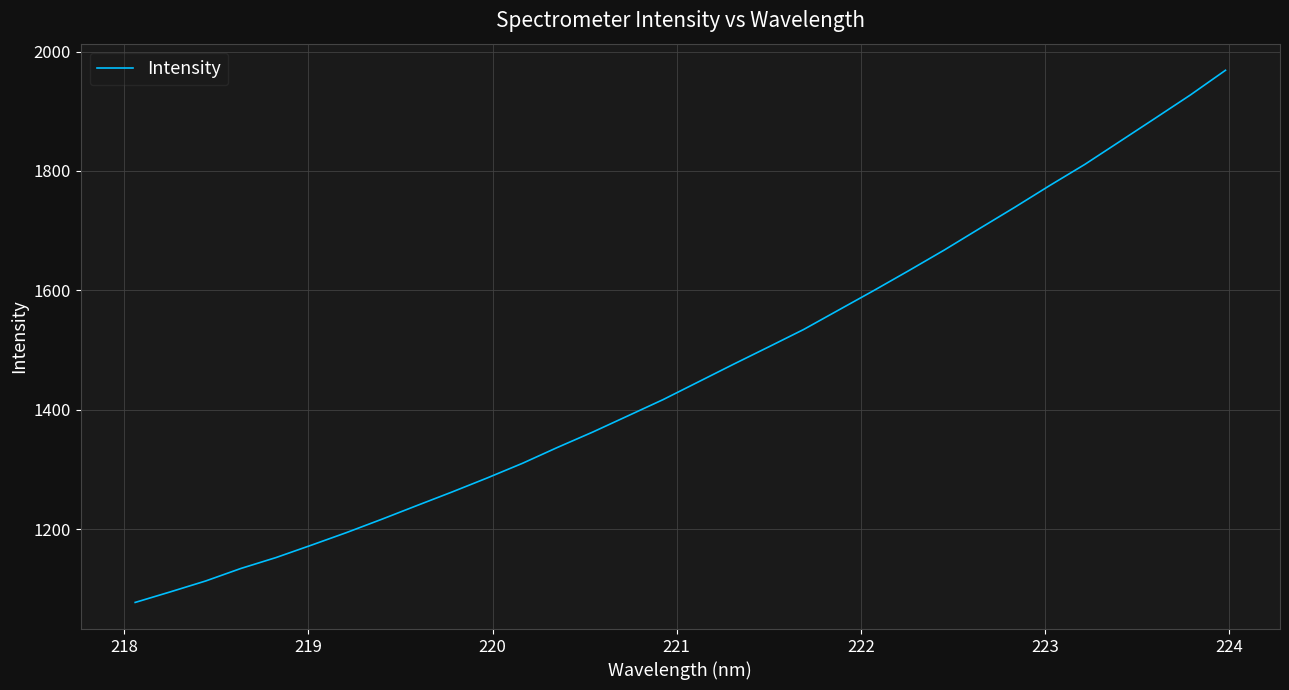

Does the chart display data point markers on the line(s)?

No